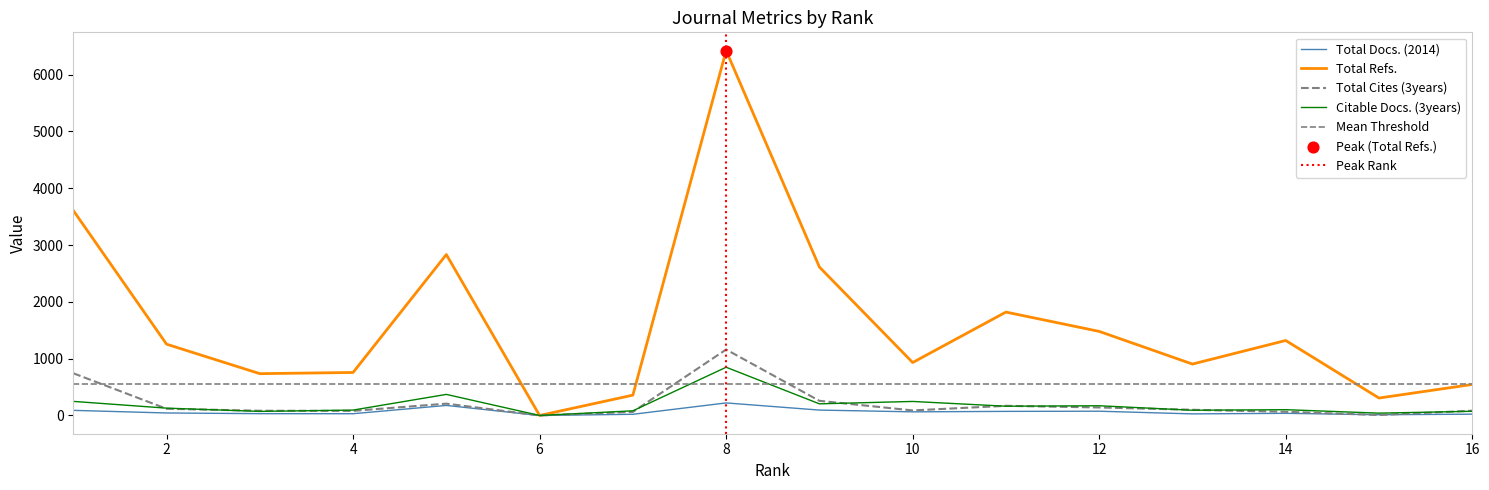

Which series contains the highest Y value?

Total Refs.